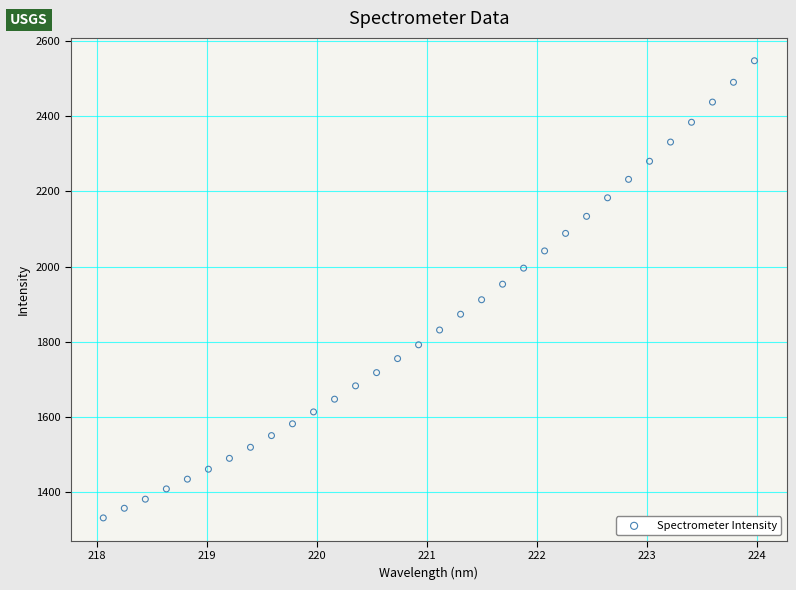

What is the range of Y values (max minus min)?

1217.7